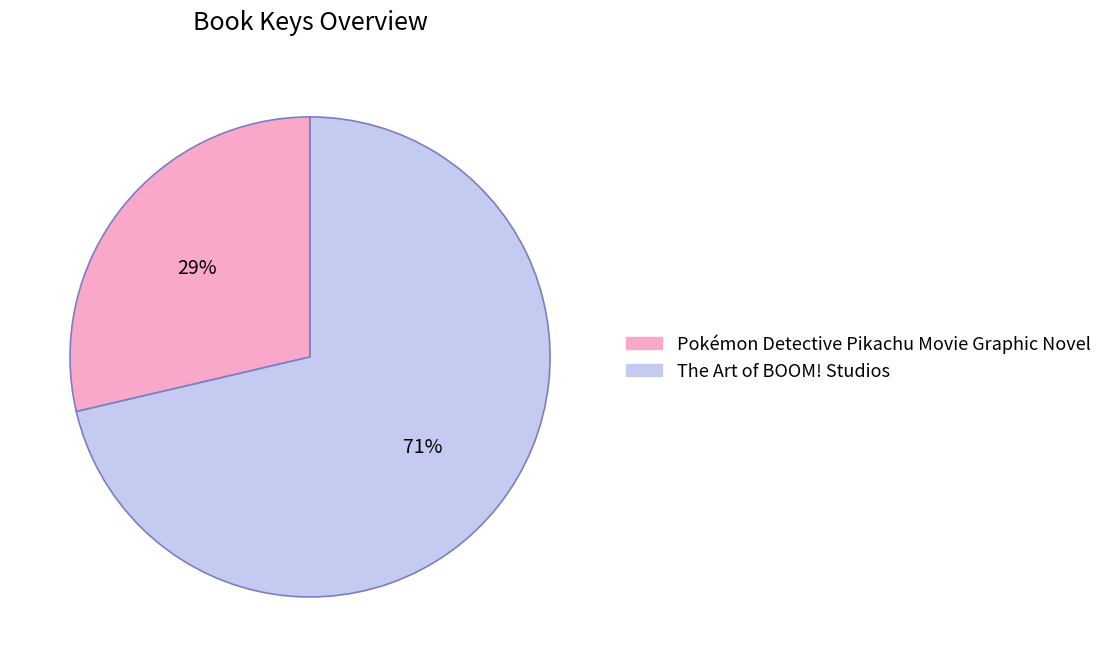

How many slices are in this pie chart?

2